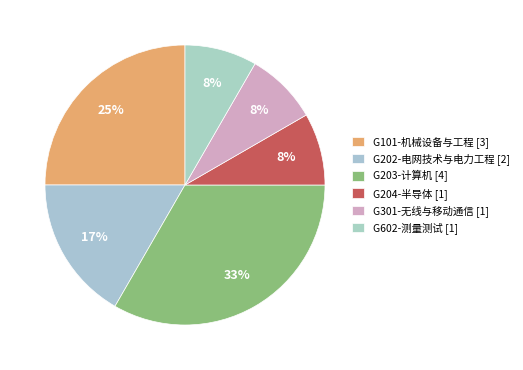

How many segments does this pie chart have?

6